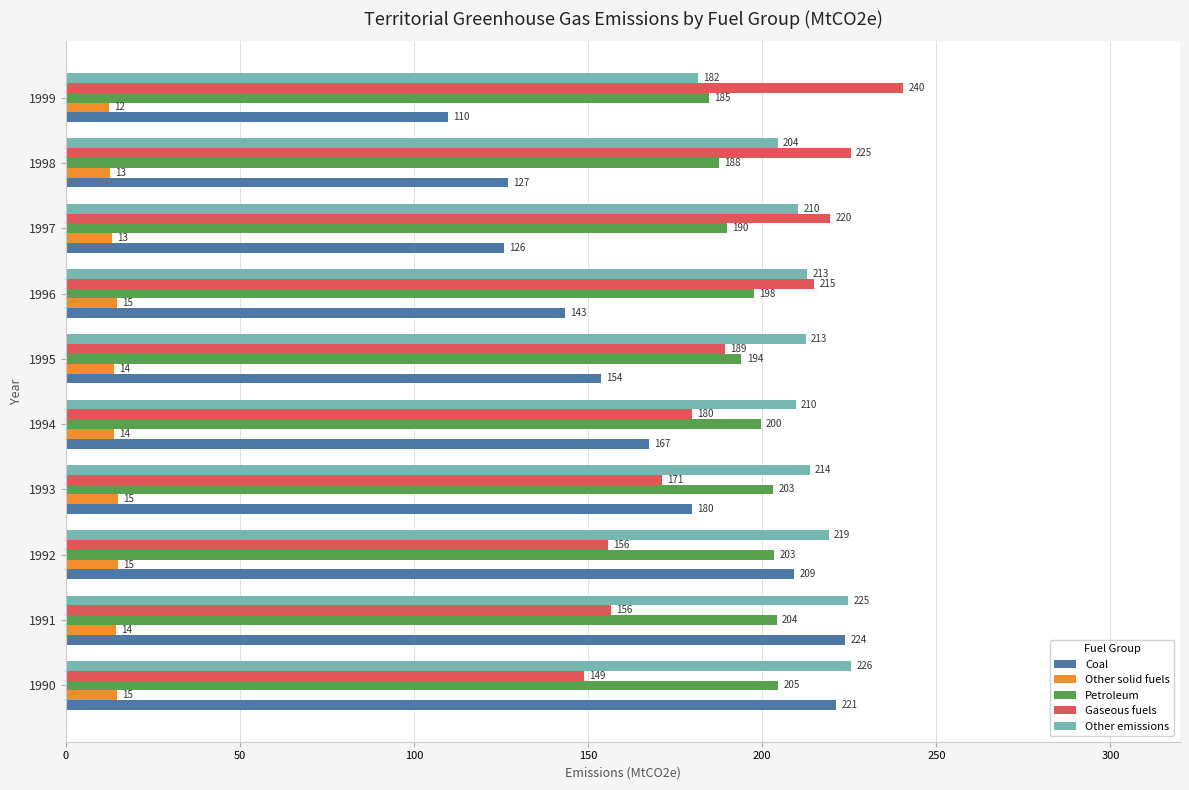

Is the value of Gaseous fuels at 1999 greater than the value of Other emissions at 1993?

Yes